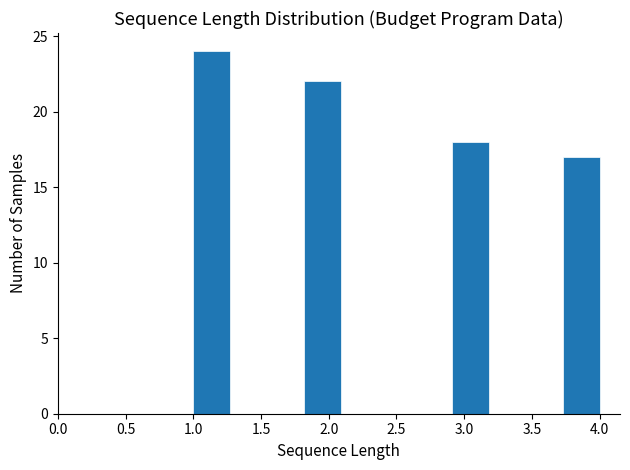

What is the height of the bar covering 1.00 to 1.25 on the x-axis? Neither the bar edges nor the heights are printed on the chart, so give them approximately, as read against the axes.

24